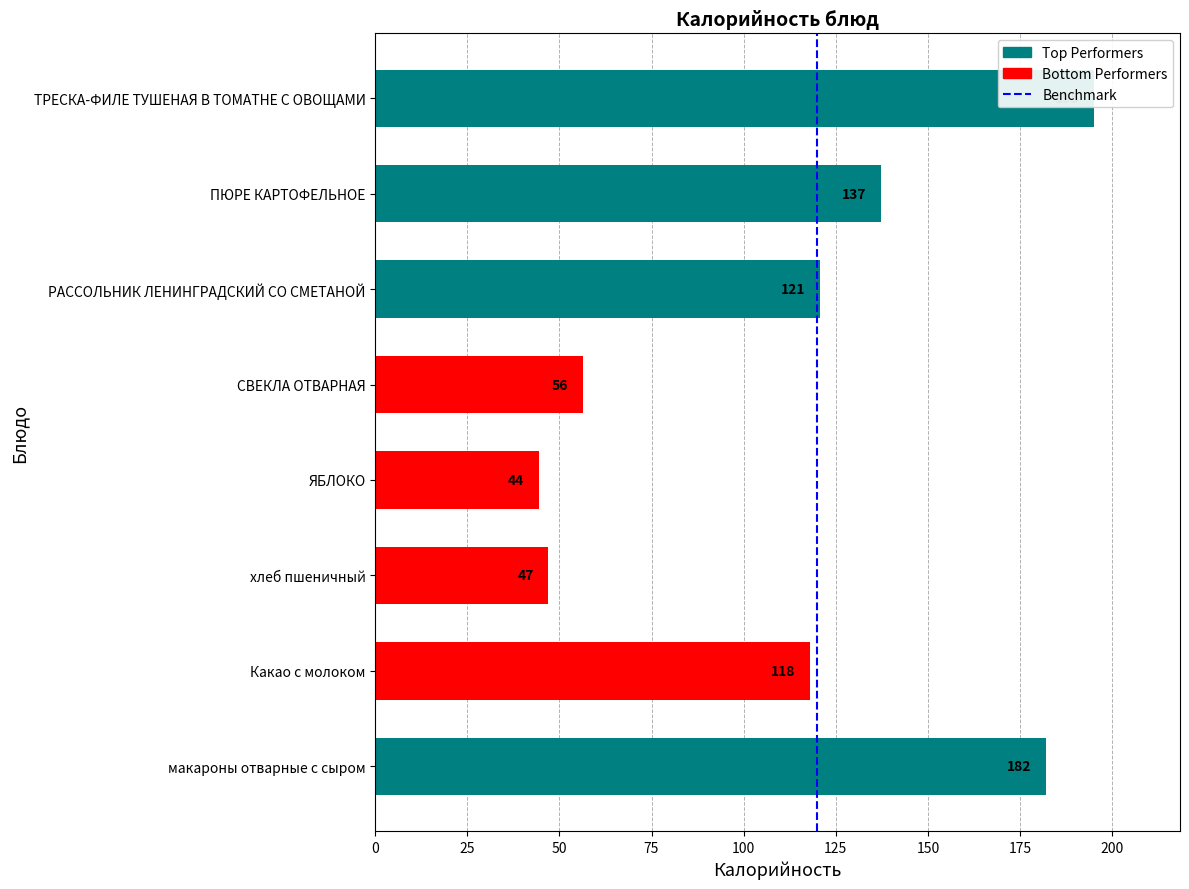

The value at 0 is -1. True or false?

False